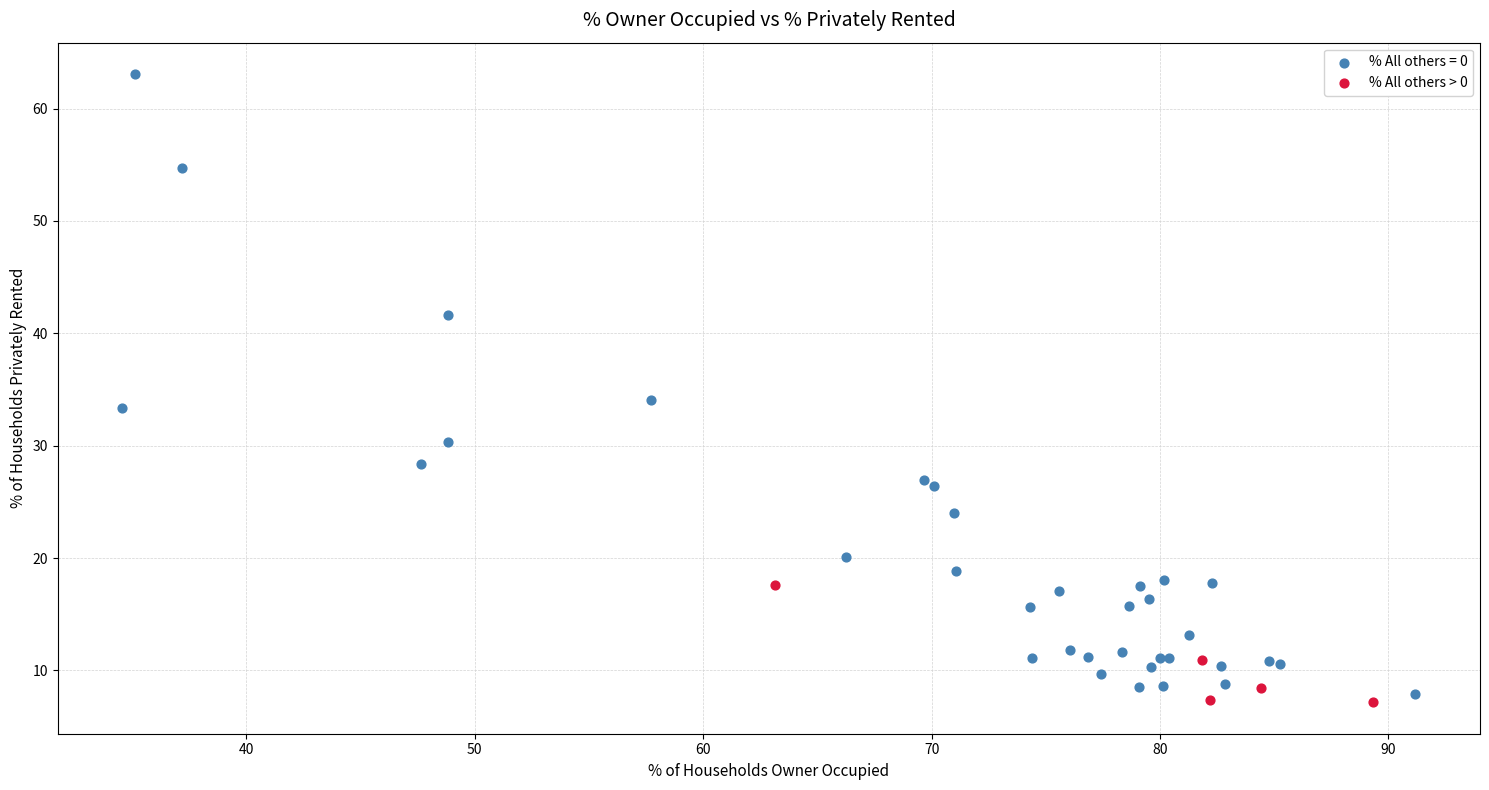

Which series has the largest Y range (max minus min)?

% All others = 0